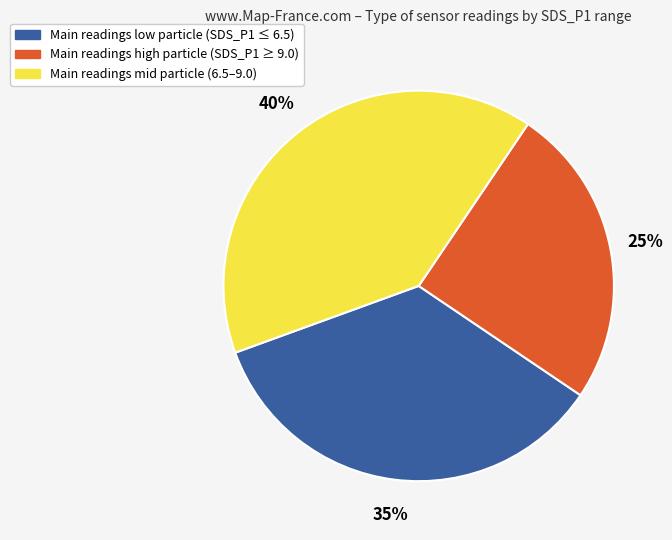

Is there a majority slice in this chart?

No